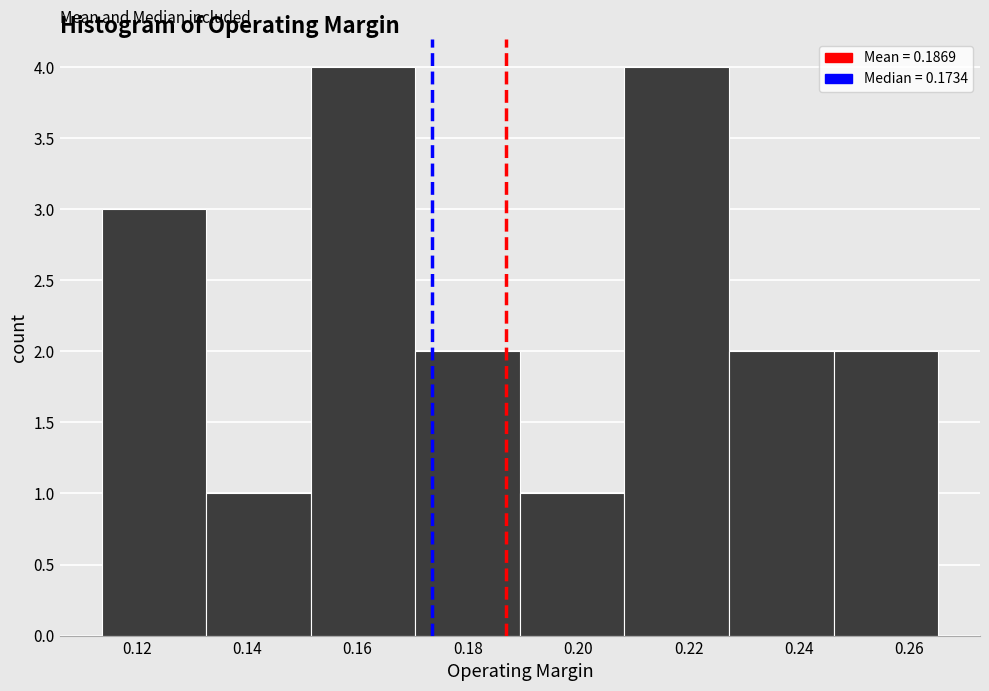

Reading left to right, transcribe this chart: for each bar, give the range it covers on the x-axis and its height. Neither the bar edges nor the heights are printed on the chart, so give them approximately, as read against the axes.

0.114 to 0.132: 3
0.132 to 0.152: 1
0.152 to 0.170: 4
0.170 to 0.190: 2
0.190 to 0.208: 1
0.208 to 0.228: 4
0.228 to 0.246: 2
0.246 to 0.266: 2